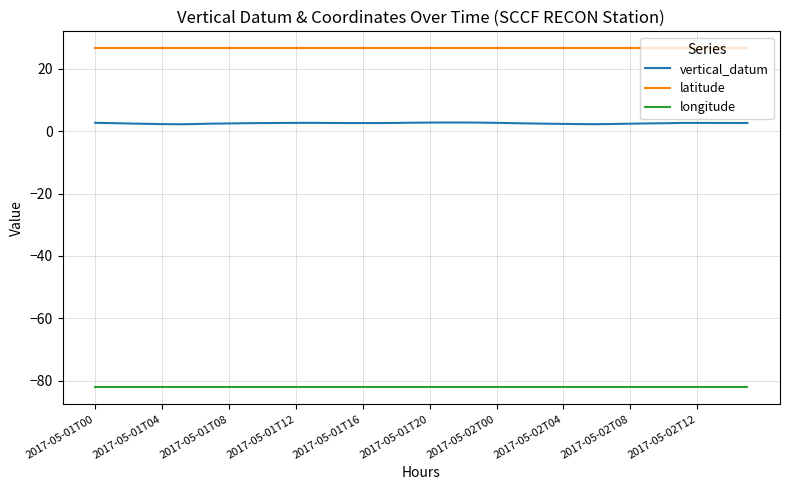

List the series in order of their overall mean, highest first.

latitude, vertical_datum, longitude